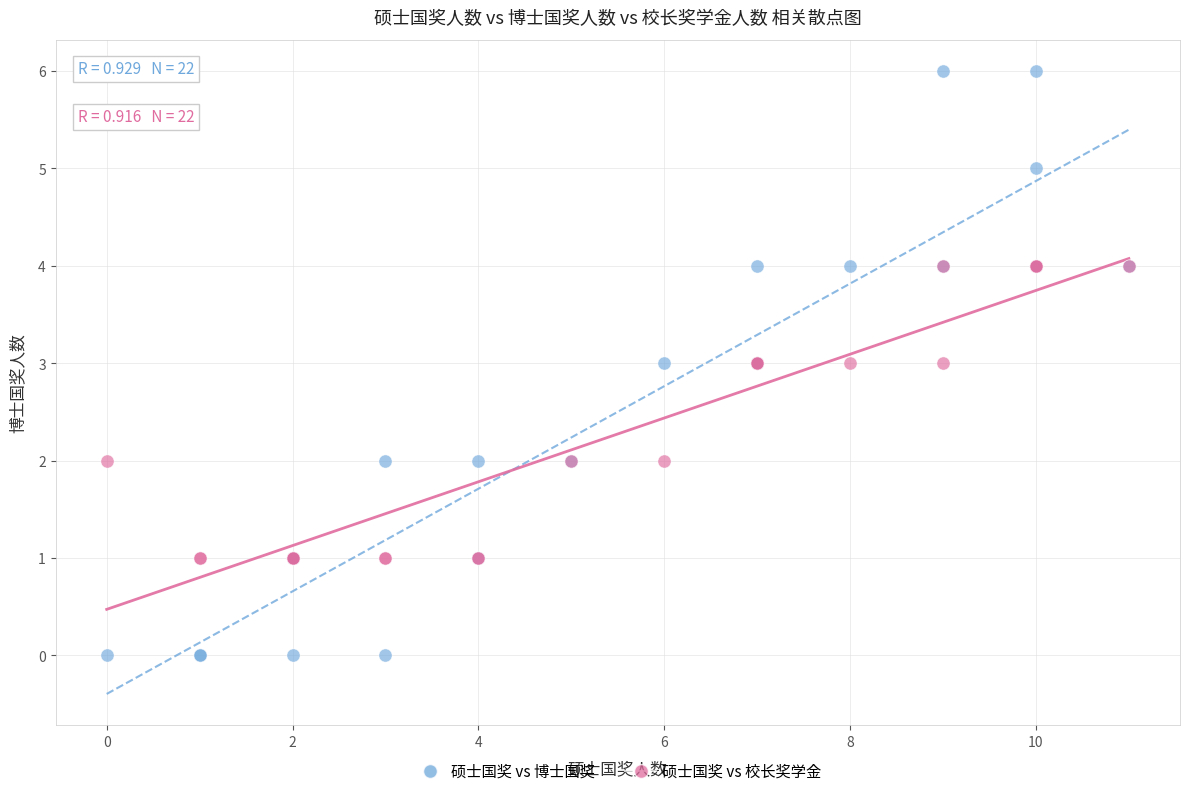

What are all the series names shown in the legend?

硕士国奖 vs 博士国奖, 硕士国奖 vs 校长奖学金